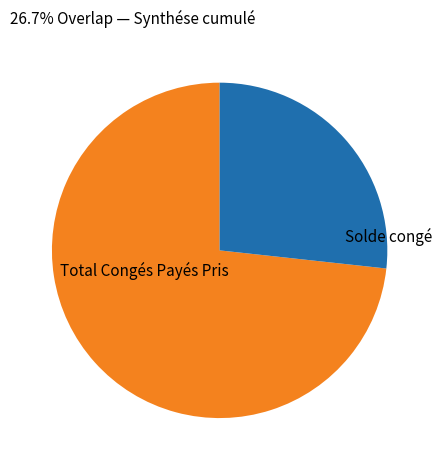

Does Total Congés Payés Pris account for over 50% of the chart?

Yes